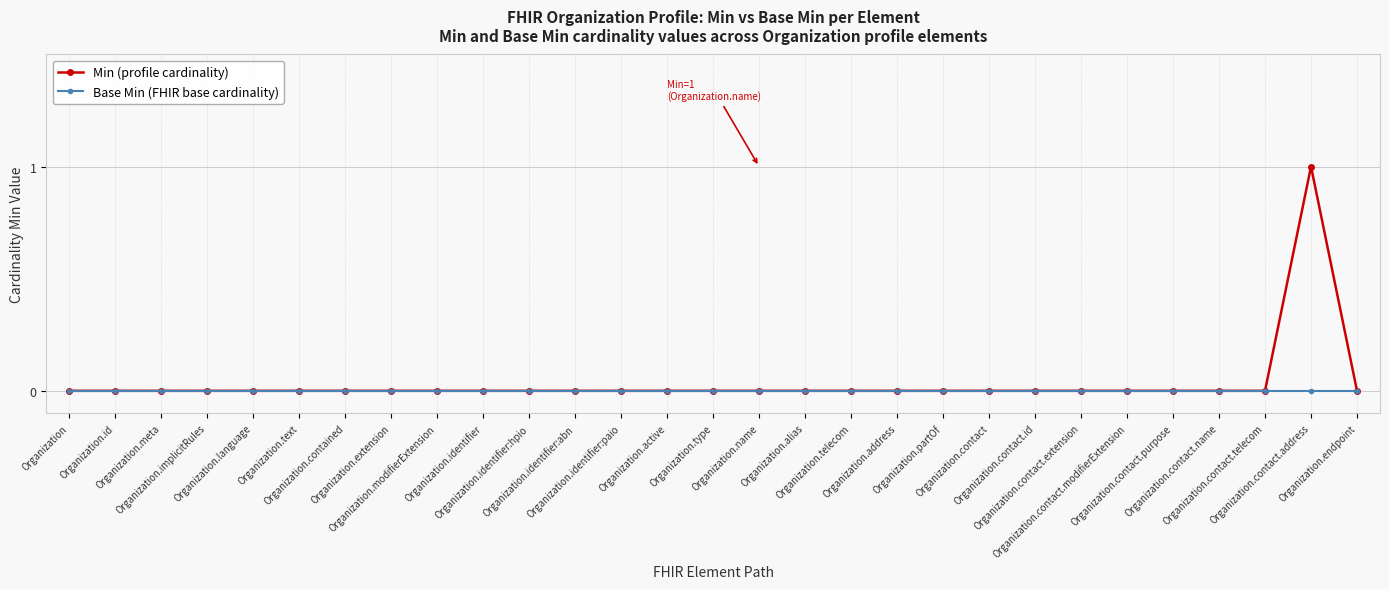

What is the maximum value shown in the chart?

1